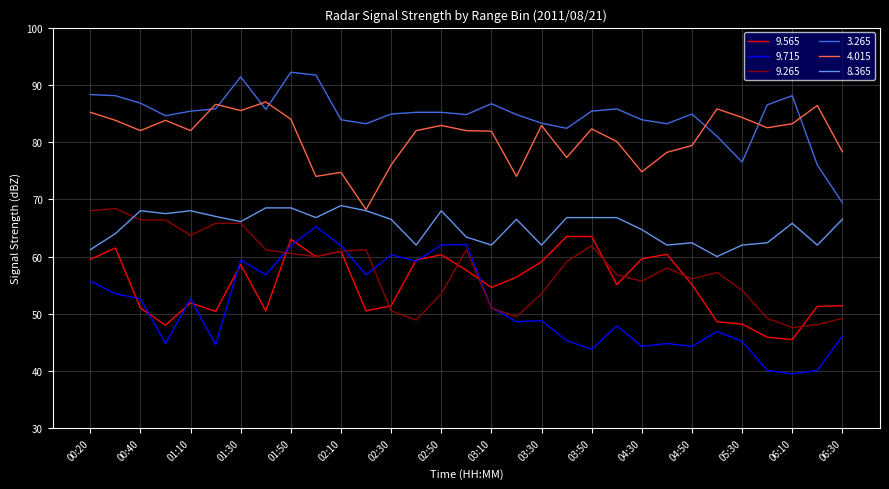

What is the lowest value of the 9.265 series?

47.6